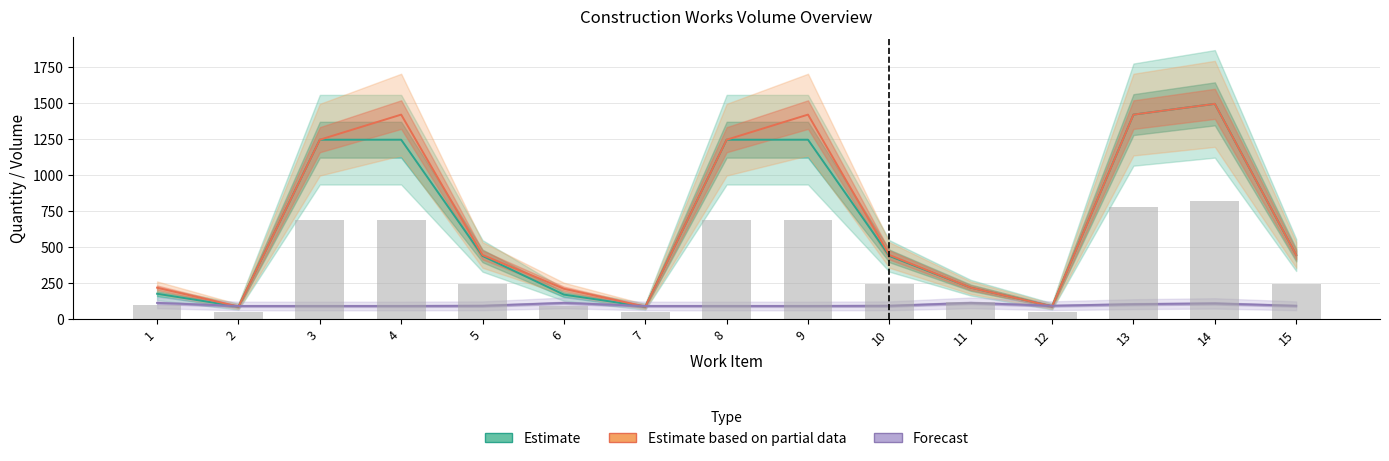

Which series has the largest total across all categories?

Estimate based on partial data